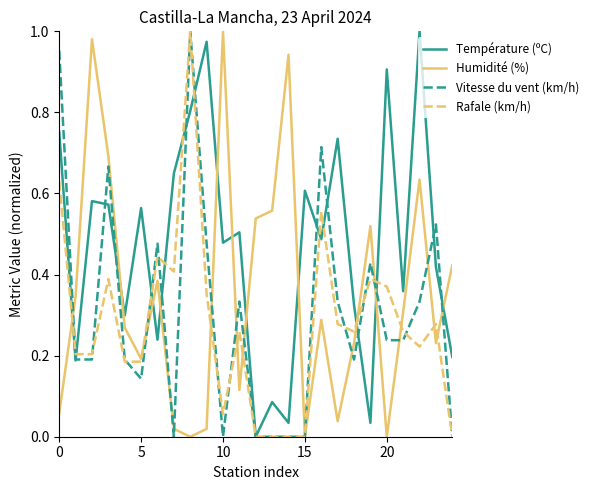

True or false: Vitesse du vent (km/h) has a value of 0.0 at 10.

True